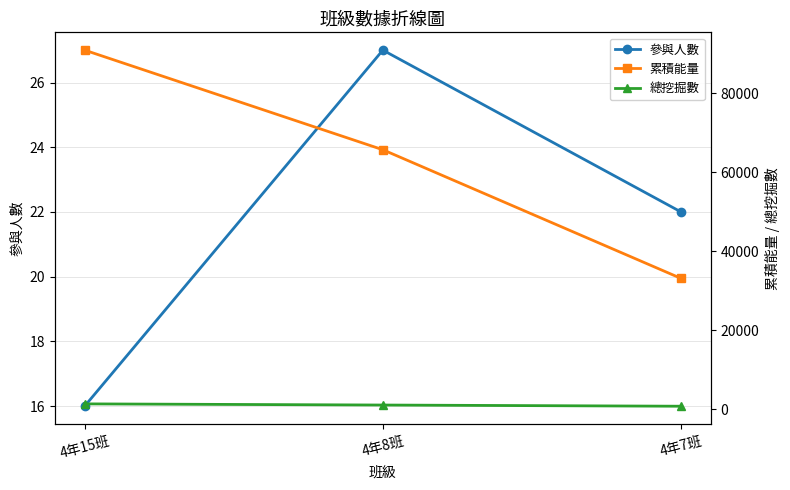

What are all the series names shown in the legend?

參與人數, 累積能量, 總挖掘數